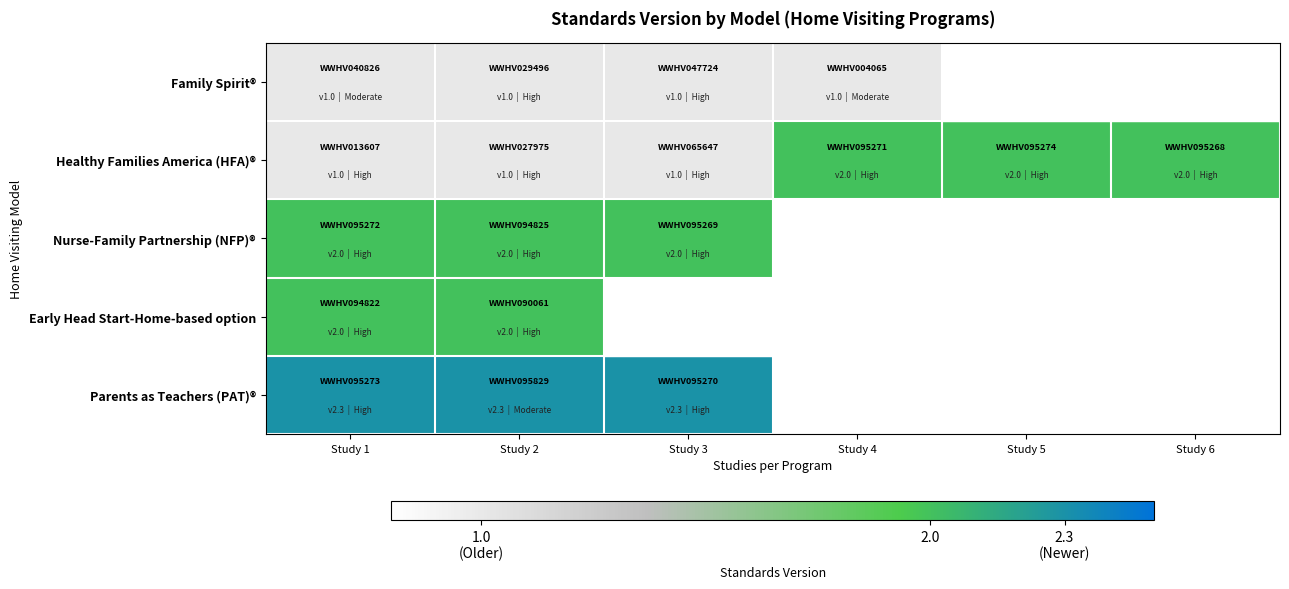

At which label is Parents as Teachers (PAT)® closest to 2?

Study 1